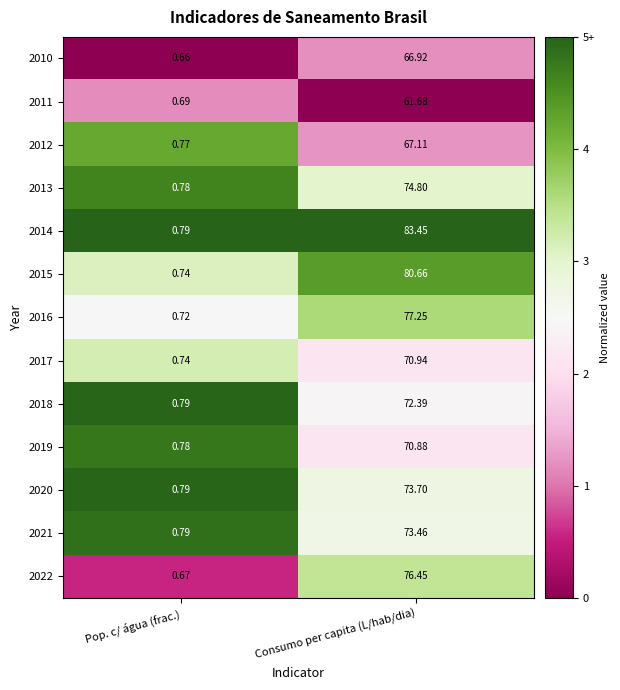

At which category is the sum across all series the highest?

Consumo per capita (L/hab/dia)